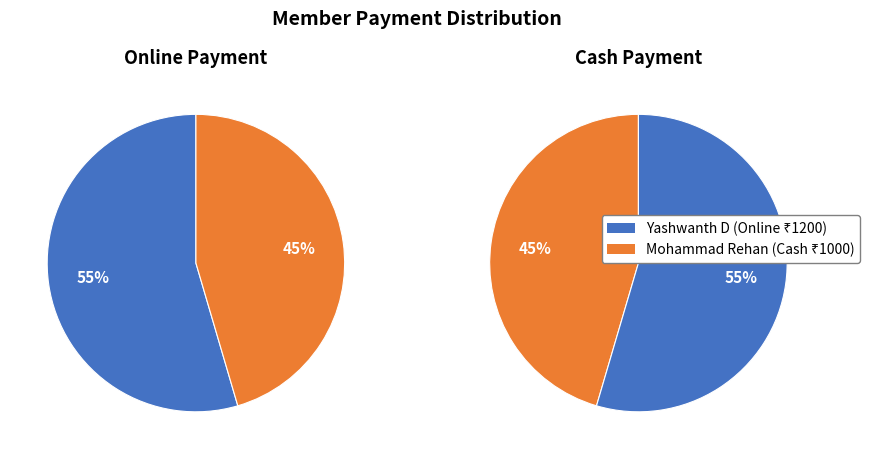

Count the number of slices in the pie.

2